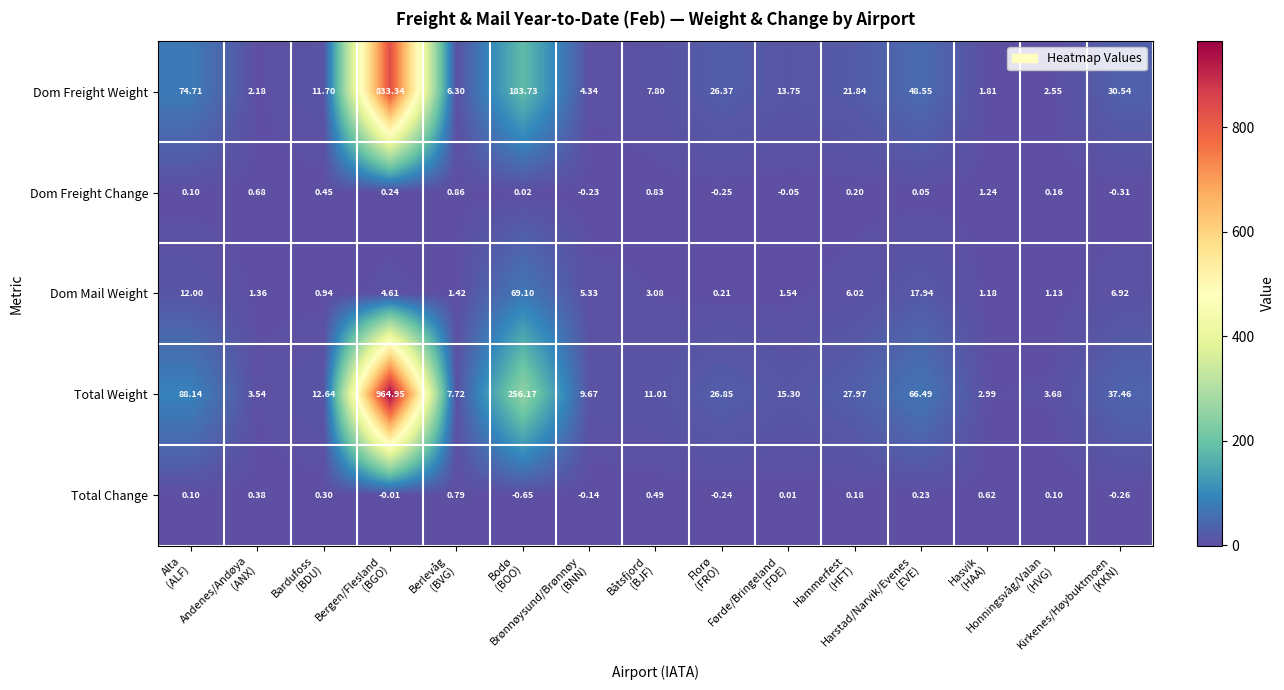

Which series has the largest range (max minus min)?

Total Weight